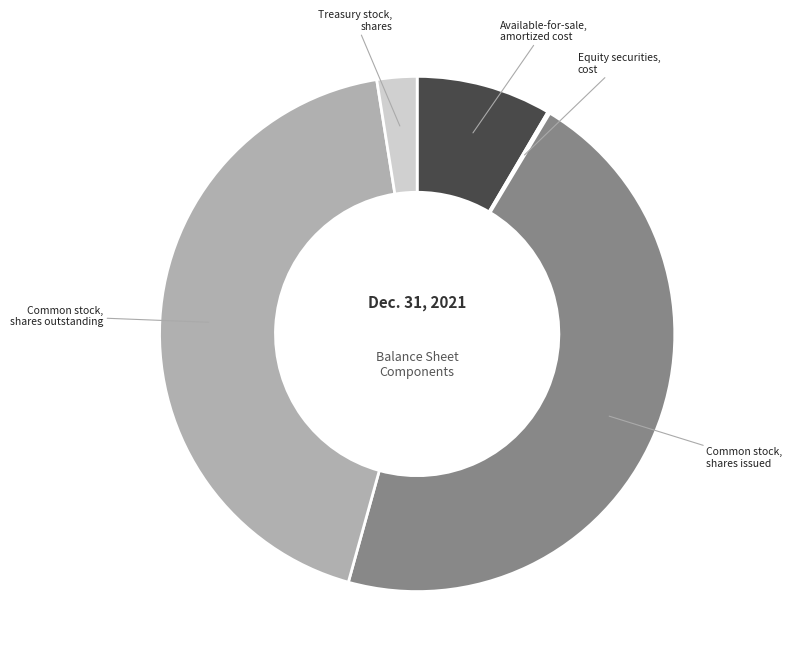

Is there a majority slice in this chart?

No